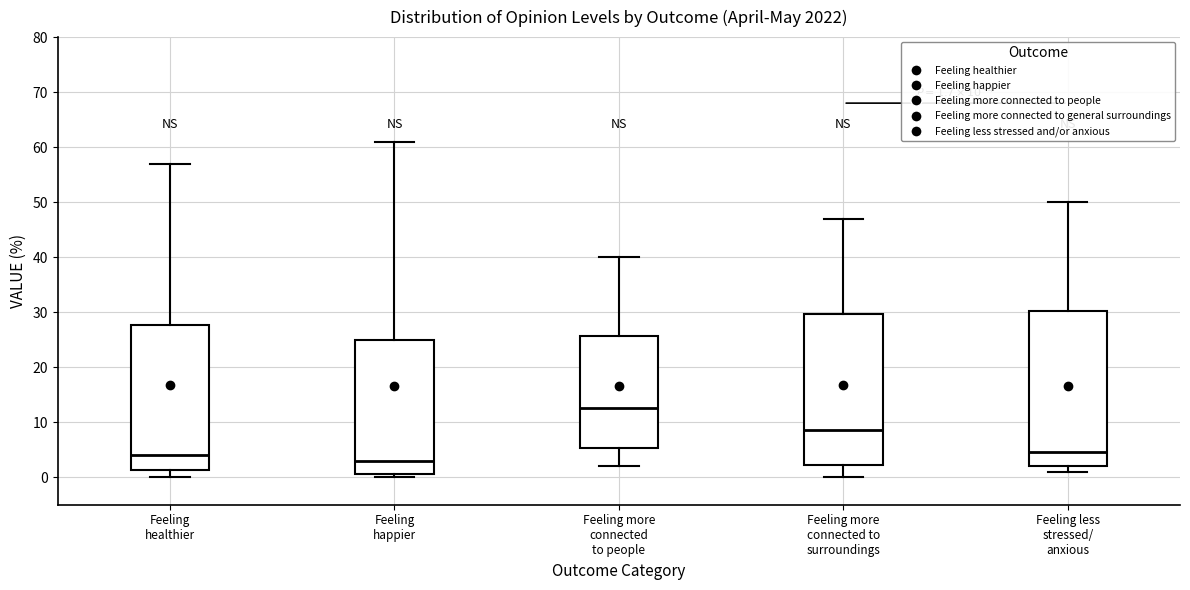

Which box has the highest median line?

Feeling more connected to people